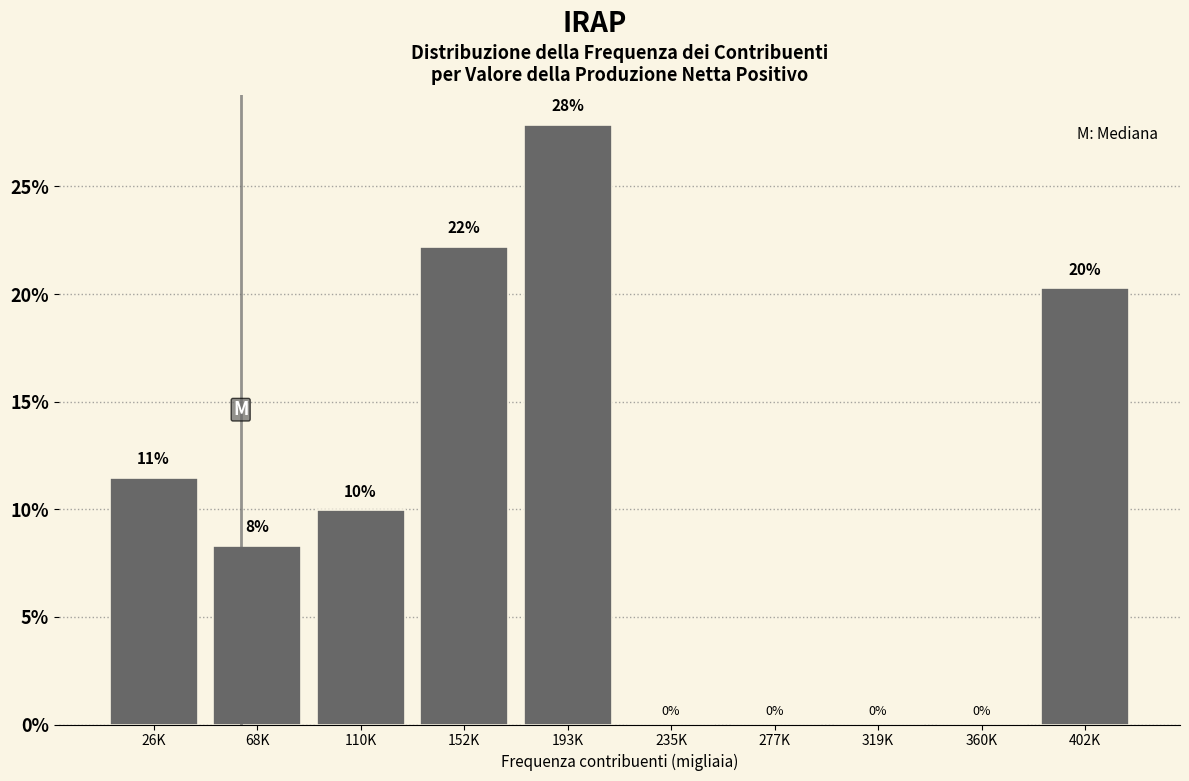

Where is the data nearest to the value 13?

26K